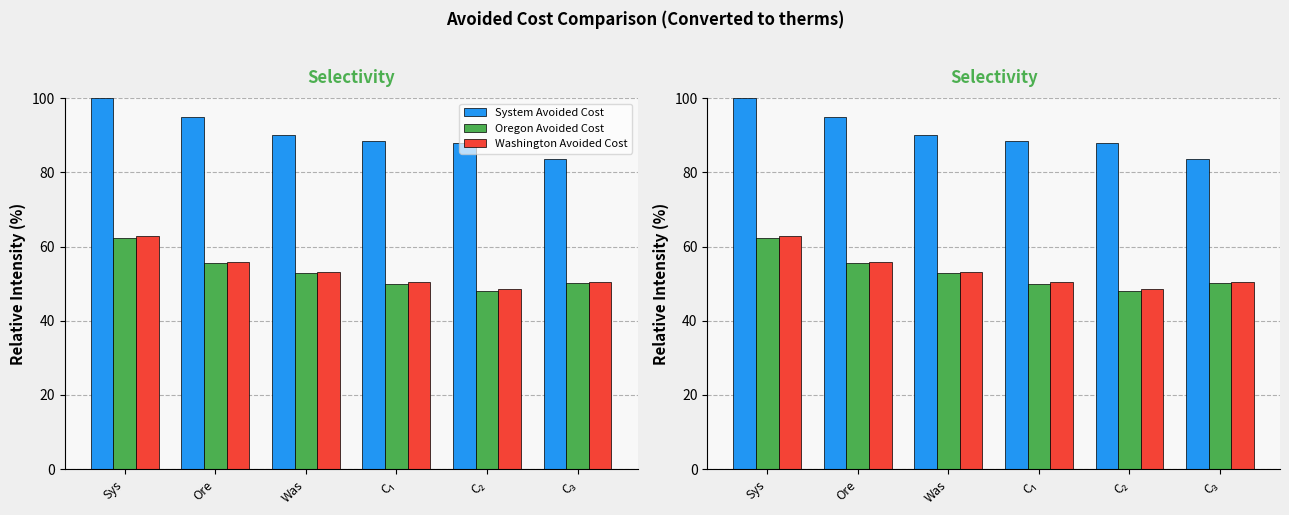

At which label is System Avoided Cost closest to 91?

Was